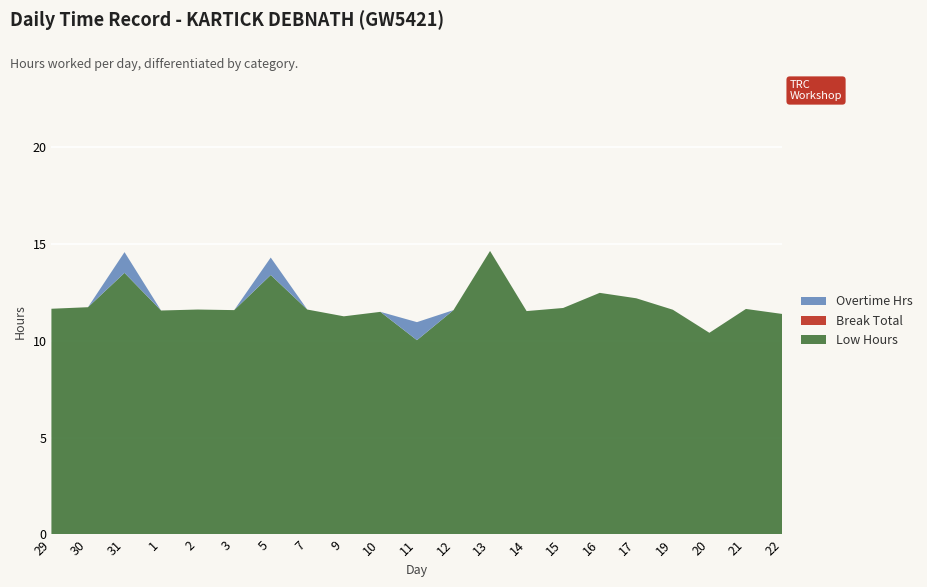

Reading left to right, list all the values displayed in this chart.

Low Hours: 11.6	11.7	13.5	11.6	11.6	11.6	13.4	11.6	11.2	11.5	10.0	11.6	14.6	11.5	11.7	12.5	12.2	11.6	10.4	11.6	11.4
Break Total: 0.0	0.0	0.0	0.0	0.0	0.0	0.0	0.0	0.0	0.0	0.0	0.0	0.0	0.0	0.0	0.0	0.0	0.0	0.0	0.0	0.0
Overtime Hrs: 0.0	0.0	1.1	0.0	0.0	0.0	0.9	0.0	0.0	0.0	0.9	0.0	0.0	0.0	0.0	0.0	0.0	0.0	0.0	0.0	0.0